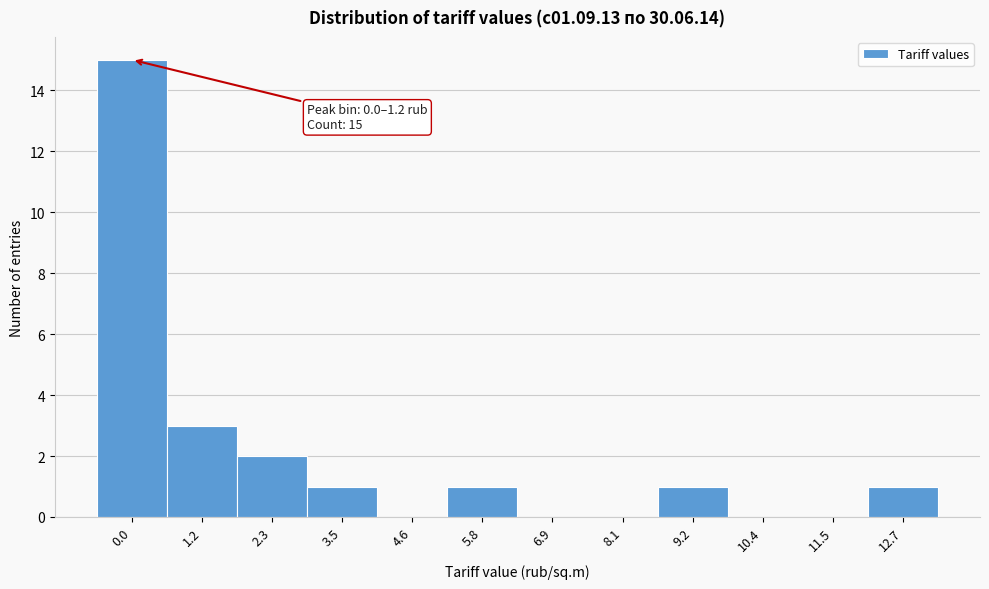

Reading right to left, what are all the values shown in this chart?

12.7=1	11.5=0	10.4=0	9.2=1	8.1=0	6.9=0	5.8=1	4.6=0	3.5=1	2.3=2	1.2=3	0.0=15